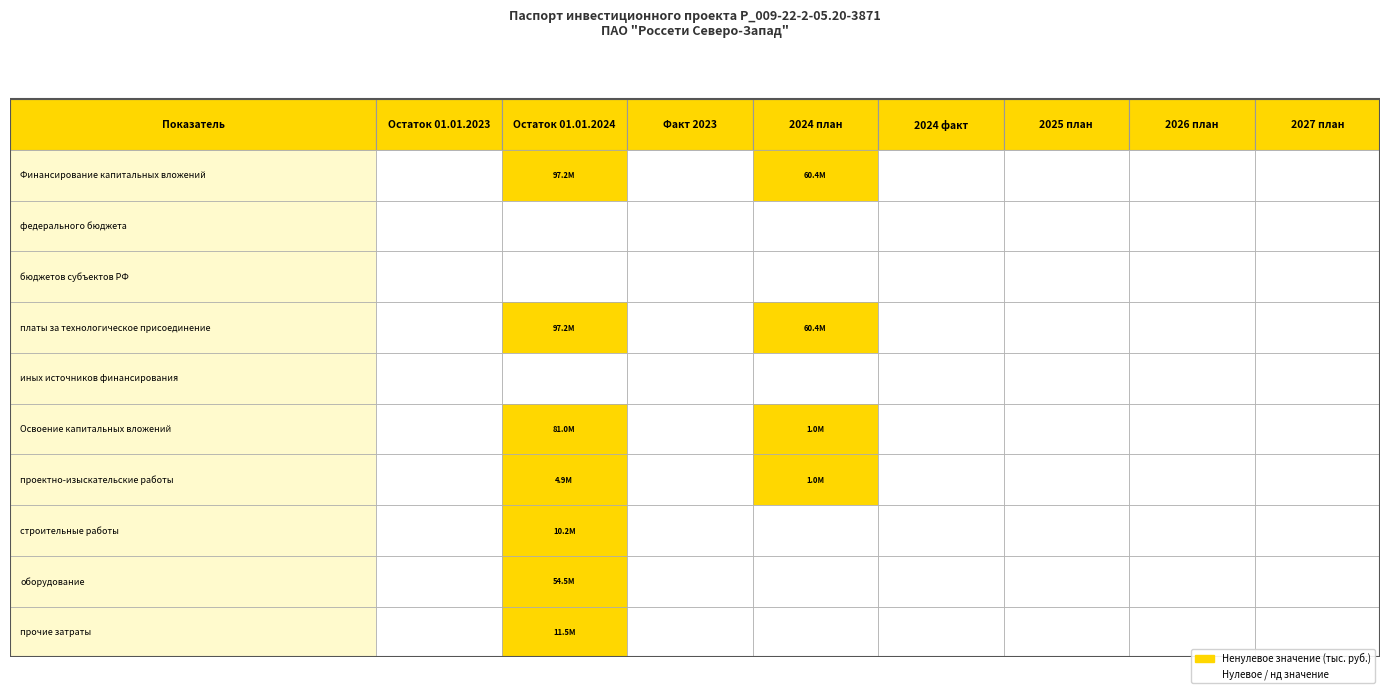

Which series has the widest spread of values?

Финансирование капитальных вложений